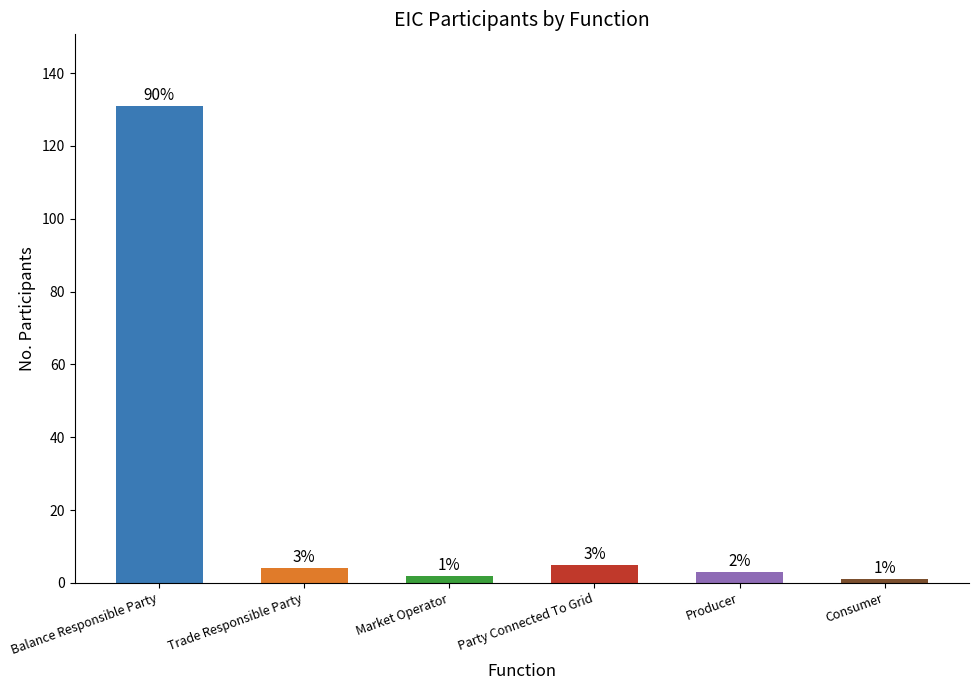

Which category has the lowest value across all series?

Consumer